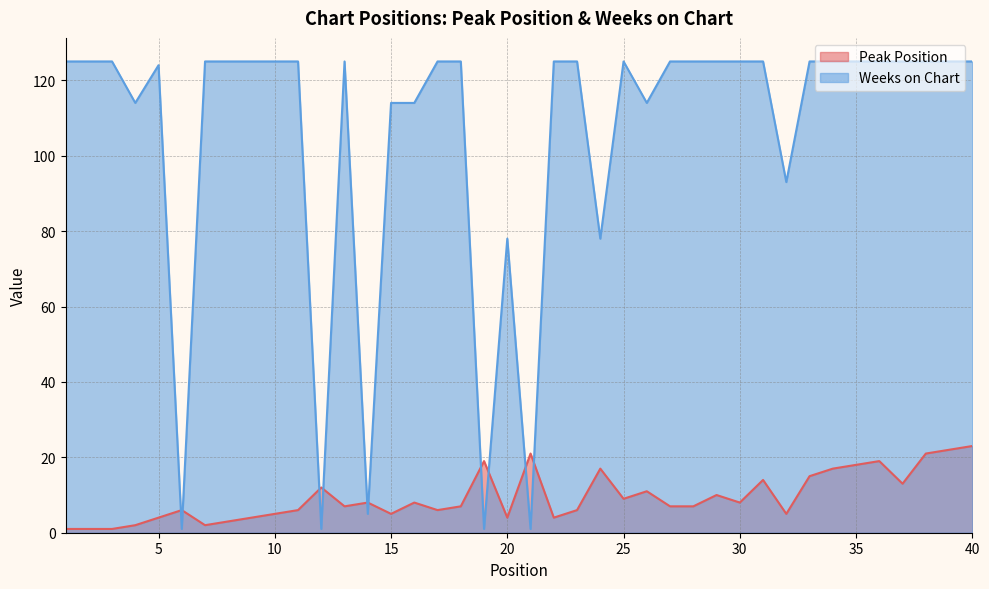

What is the approximate value of Weeks on Chart at 30, to the nearest 50?

100